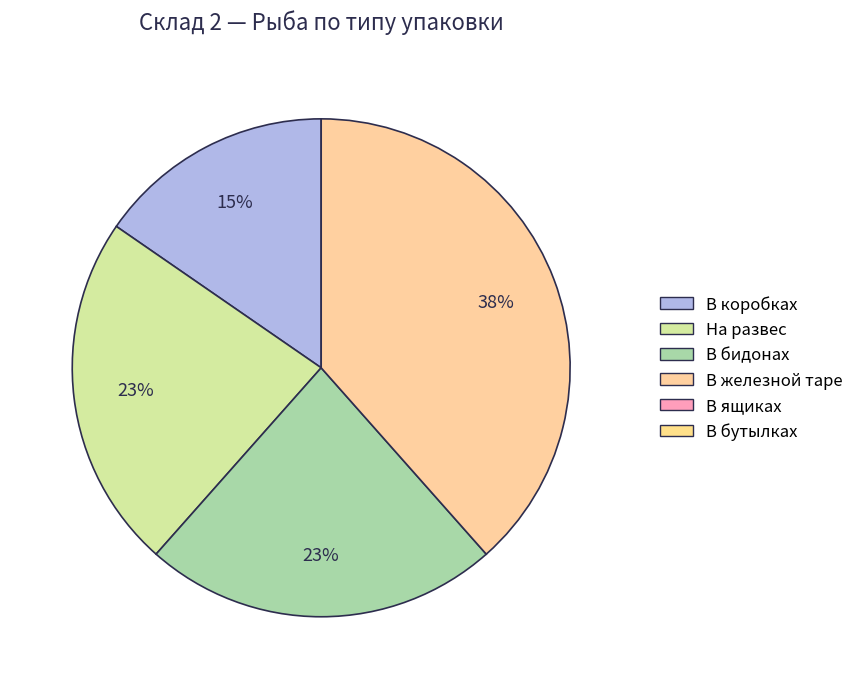

To the nearest percent, what is the average slice percentage?

25%